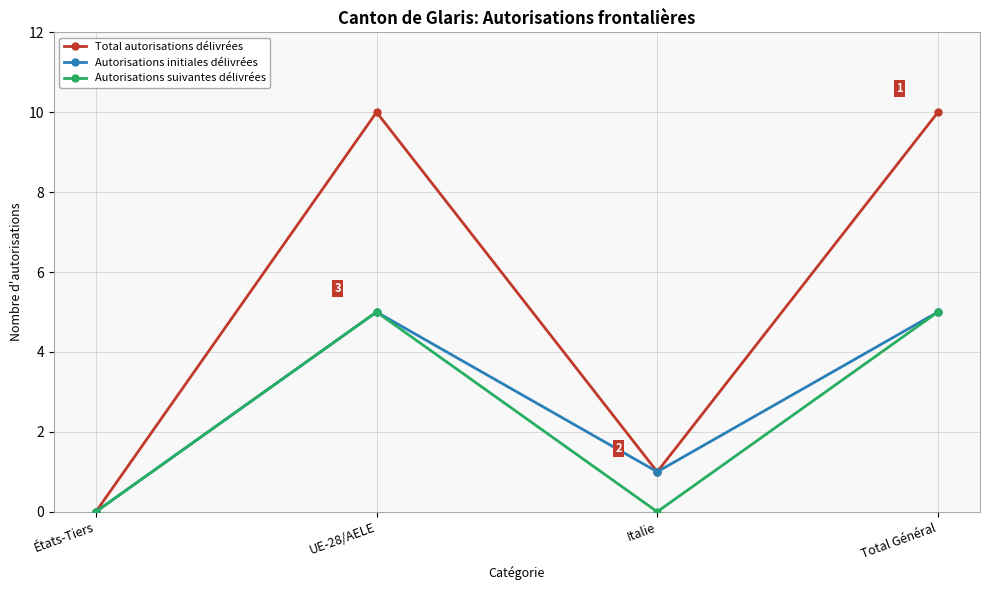

True or false: Autorisations initiales délivrées has more than 1 interior local peaks.

False